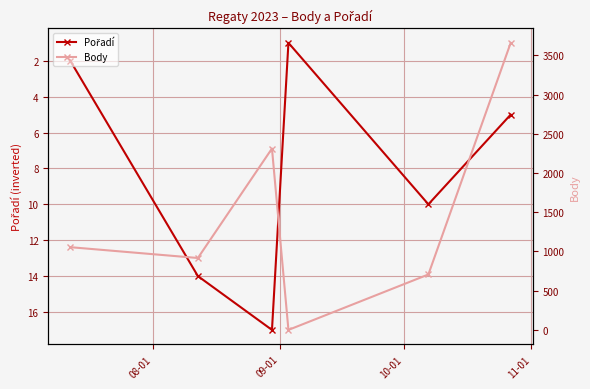

How many data points does each series have?

6